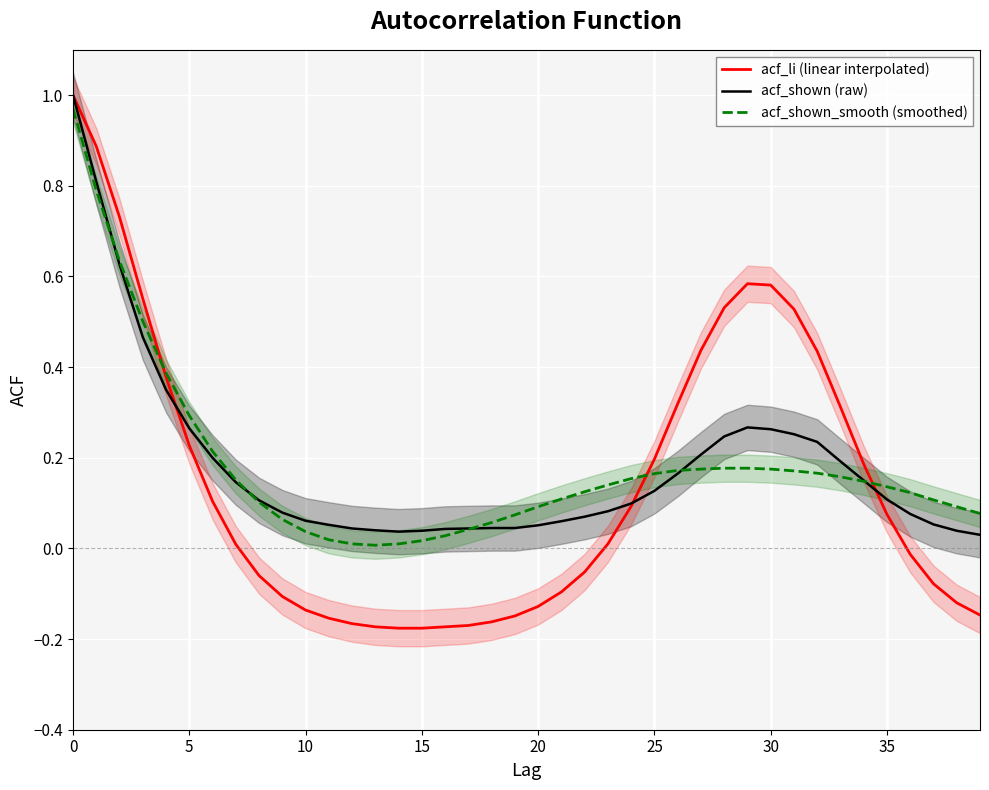

How many times do acf_li (linear interpolated) and acf_shown_smooth (smoothed) cross each other?

3